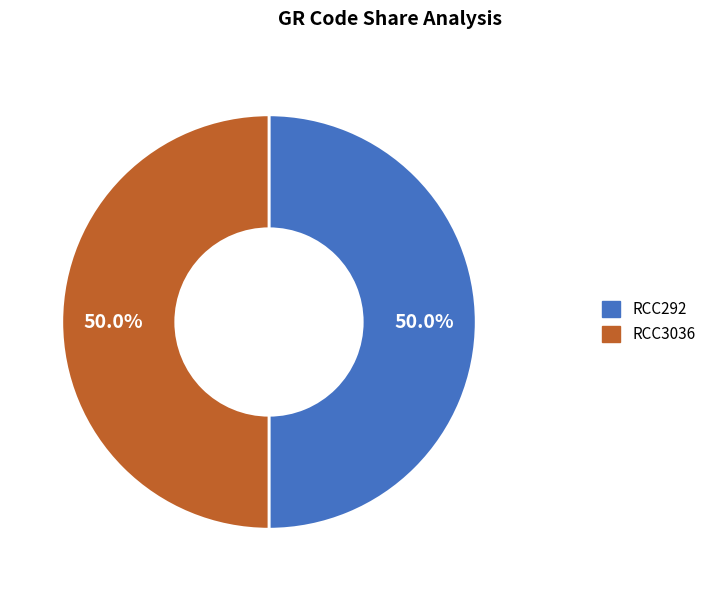

Is the sum of RCC292 and RCC3036 greater than half?

Yes